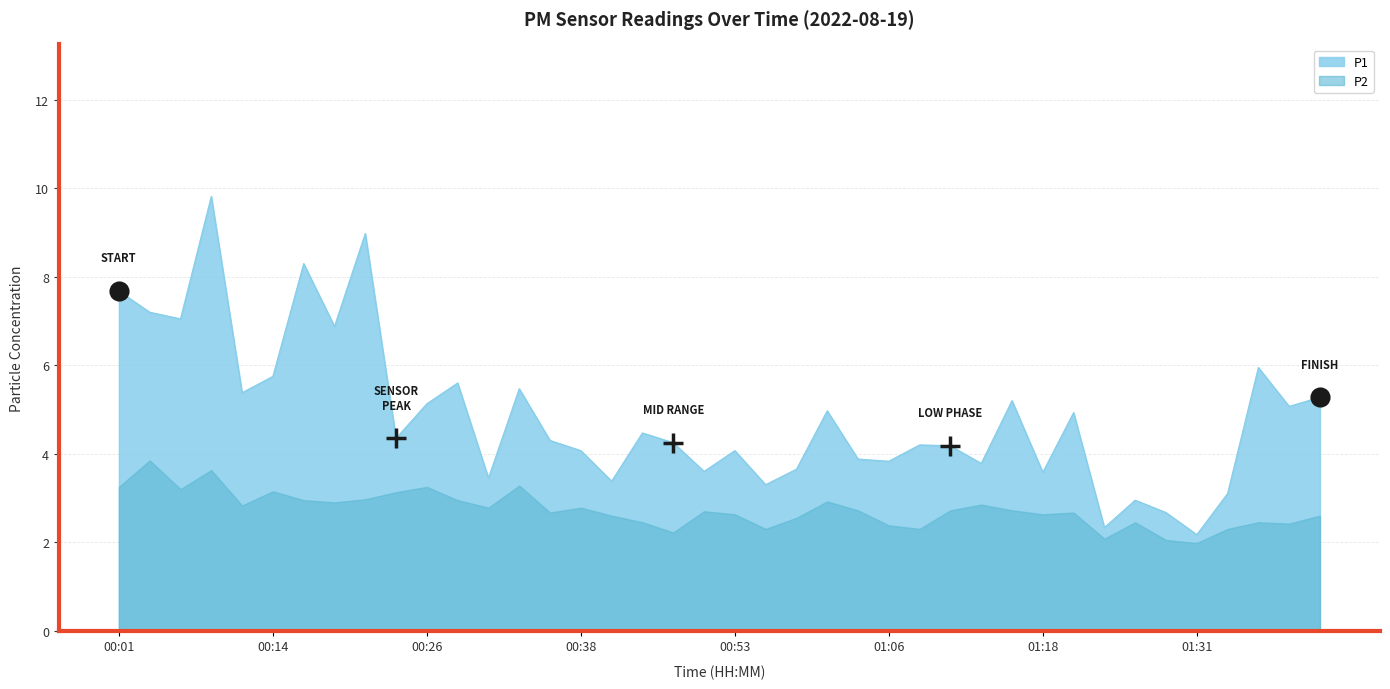

Which has a higher value, 00:38 or 00:14?

00:14